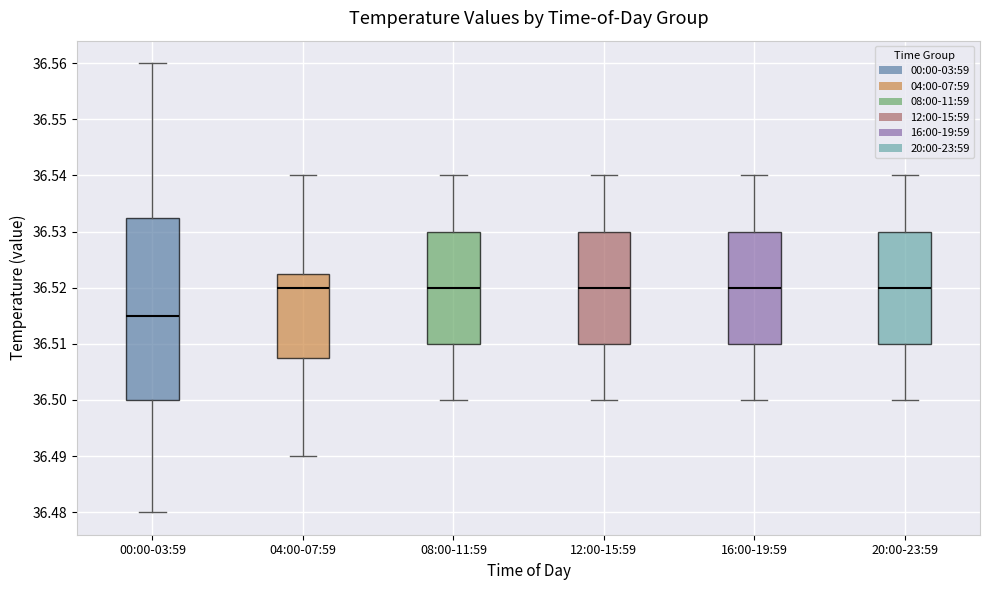

Comparing the boxes themselves (not the whiskers), which one is the tallest?

00:00-03:59